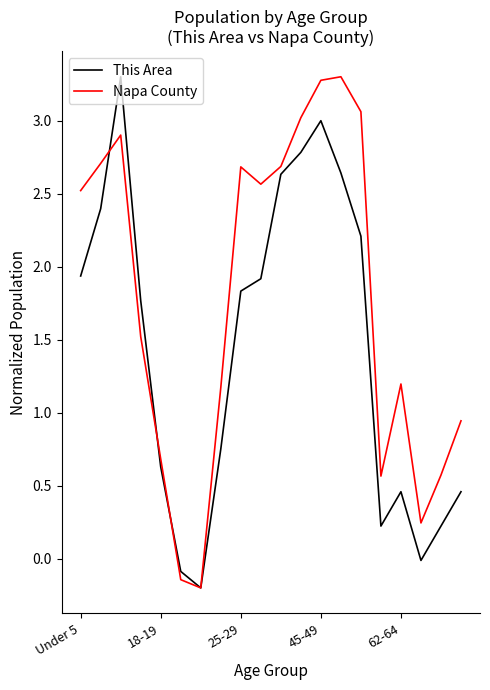

What is the highest value of the This Area series?

3.3